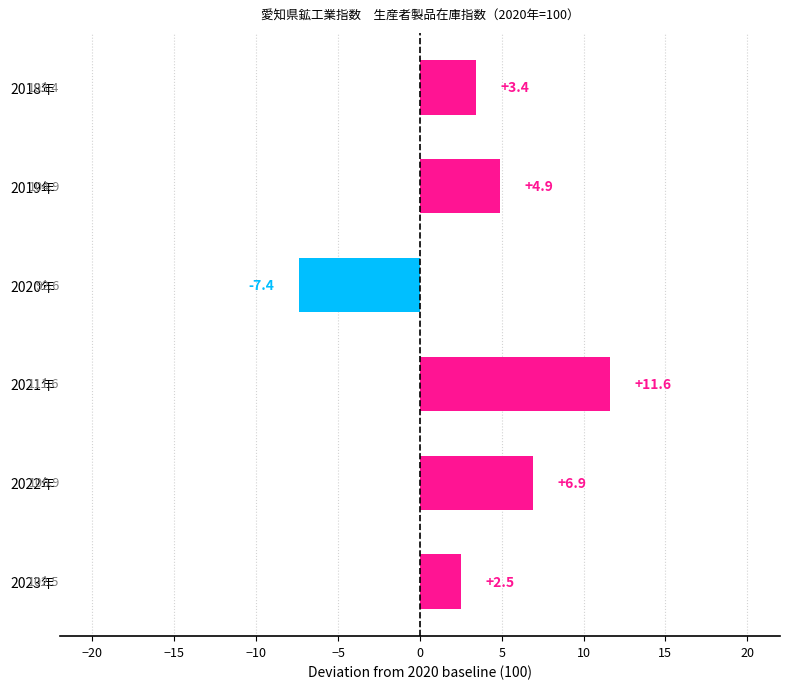

Is it true that the value at 2021年 is 11.6?

True